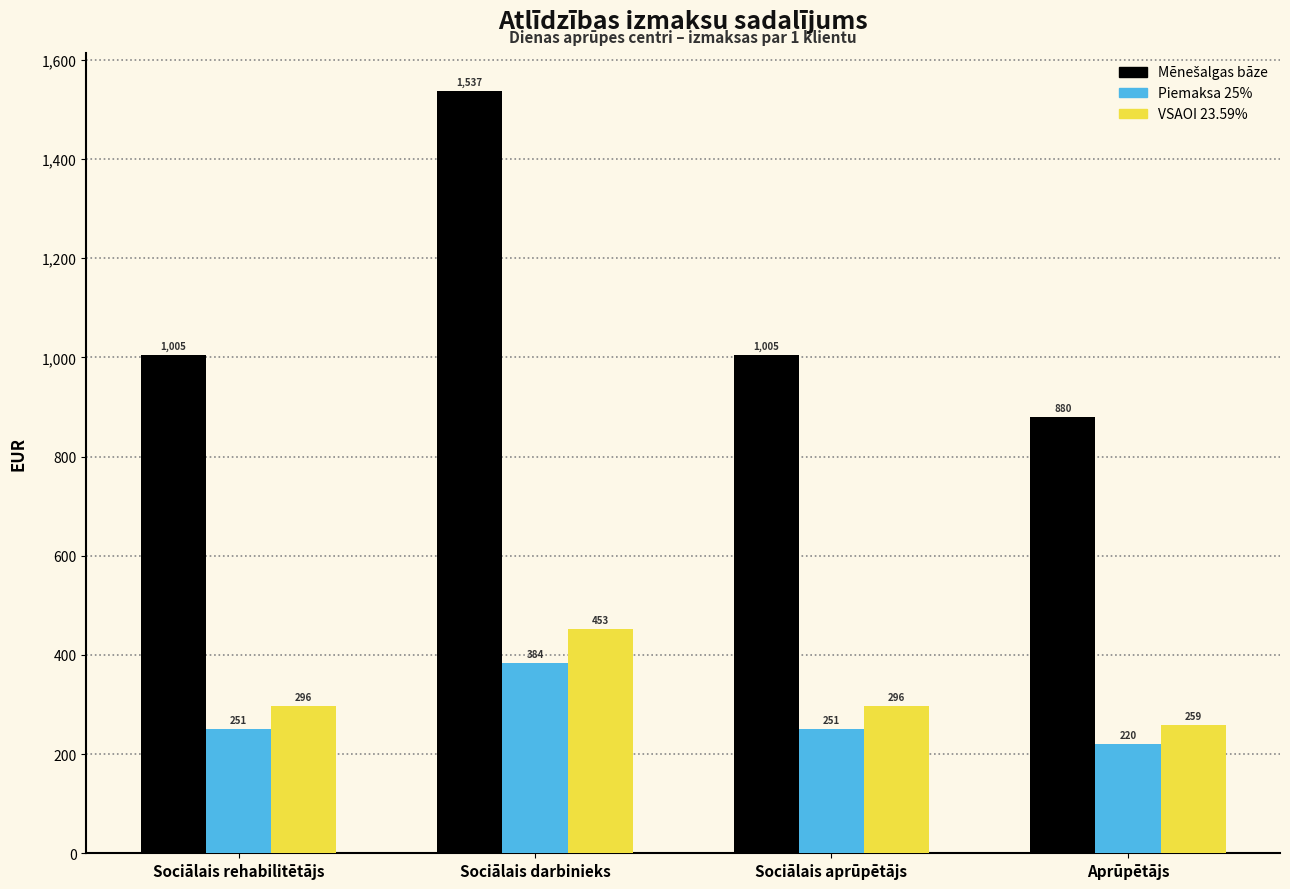

At which category is the sum across all series the highest?

Sociālais darbinieks